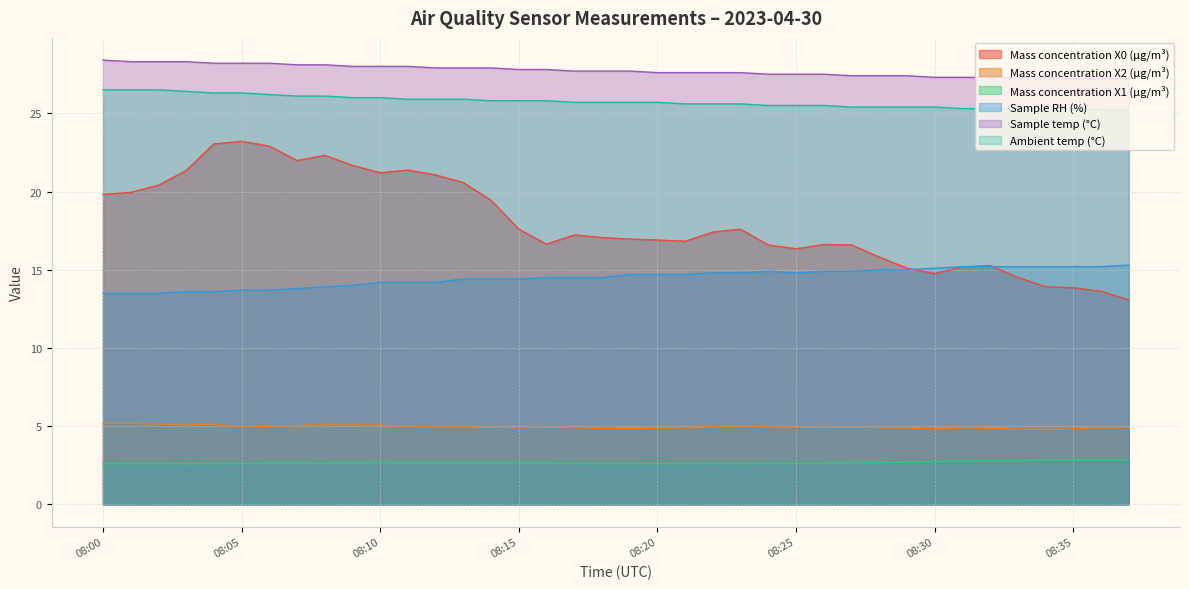

The Ambient temp (°C) series shows 12.1 at 08:31. True or false?

False